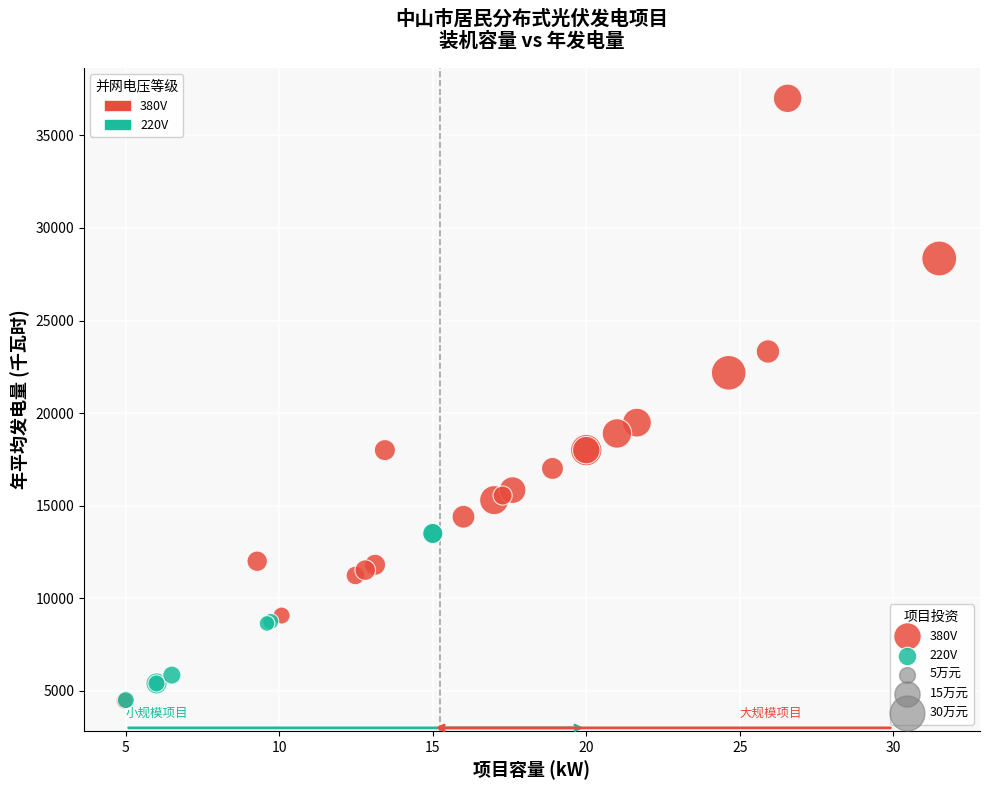

Which series reaches the maximum Y coordinate?

380V